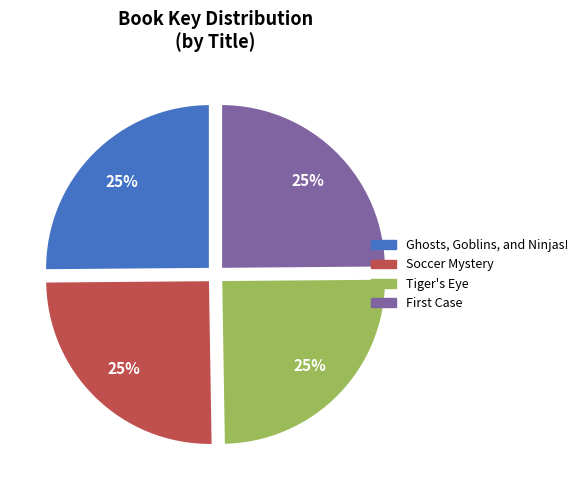

Count the number of slices in the pie.

4